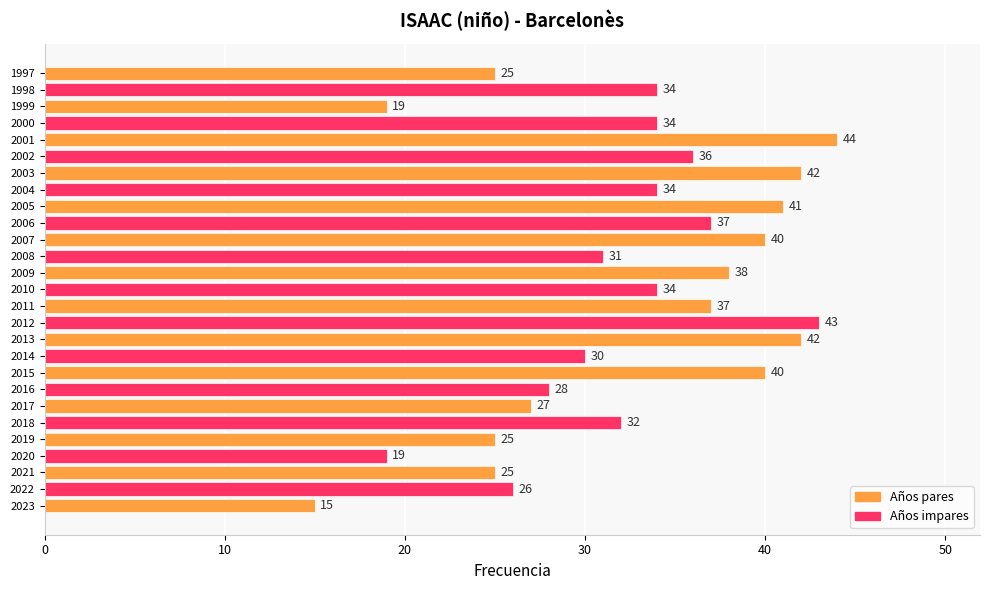

What is the ratio of the value at 2016 to the value at 2023?

1.9